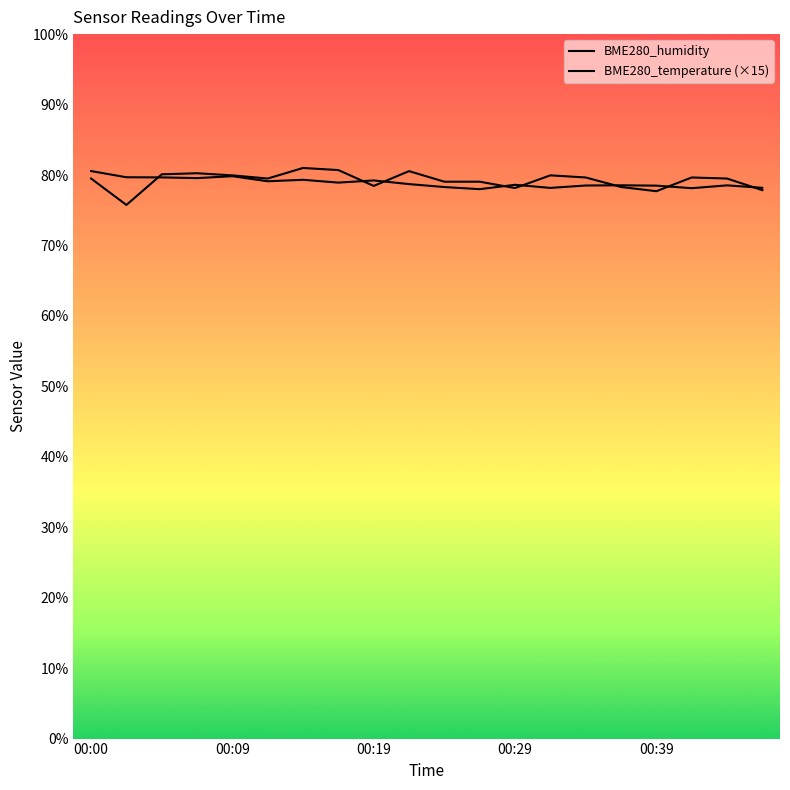

How many data points in BME280_humidity are above 78?

19